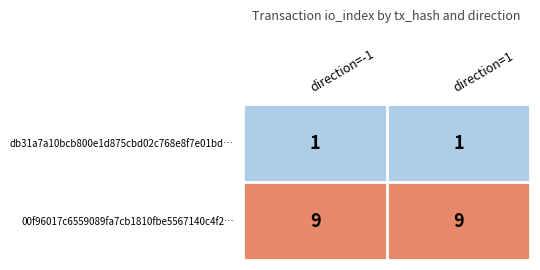

What is the approximate value of 00f96017c6559089fa7cb1810fbe5567140c4f2… at direction=-1?

9